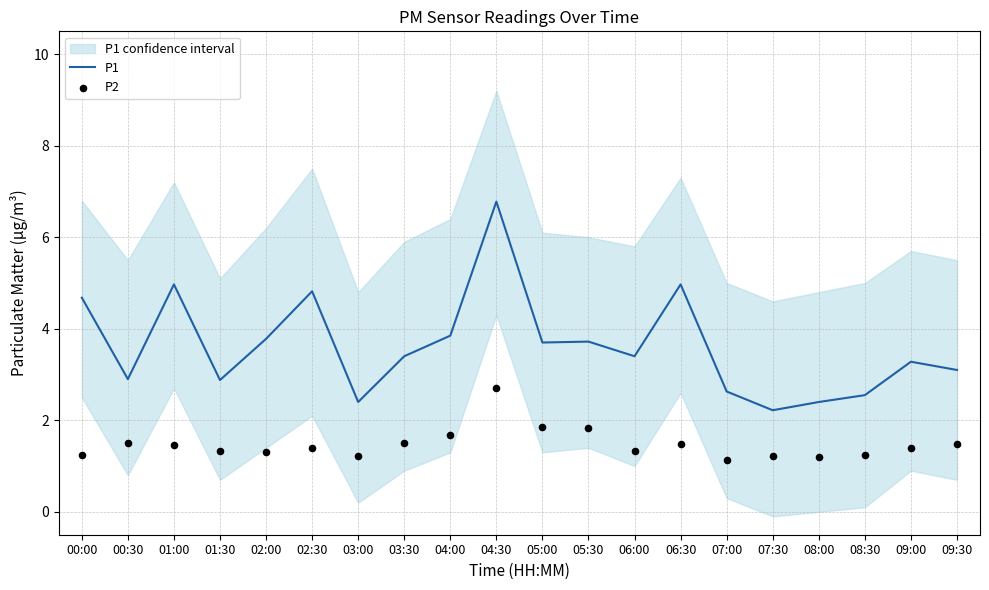

At how many categories does at least one series exceed 6?

1